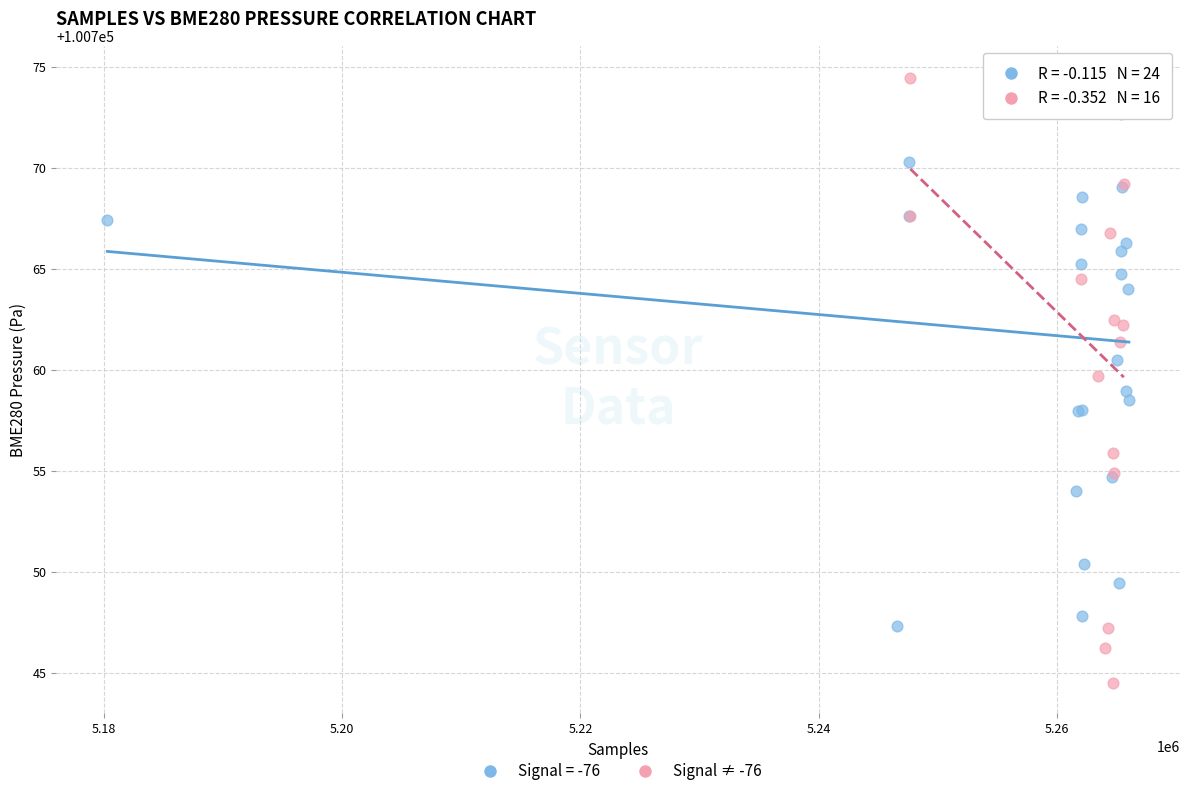

Which series has the widest spread of Y values?

Signal ≠ -76